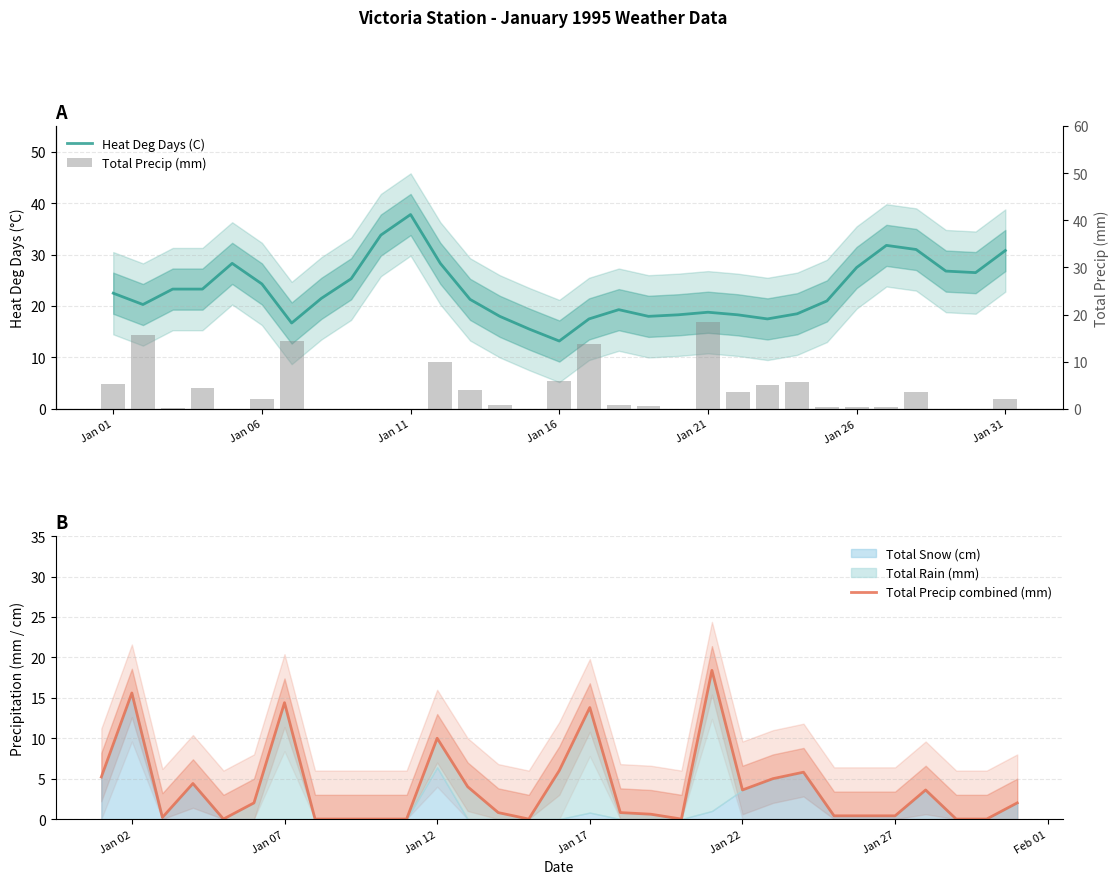

Reading right to left, what are all the values shown in this chart?

Heat Deg Days (C): 30.8	26.5	26.8	31.0	31.8	27.5	21.0	18.5	17.5	18.3	18.8	18.3	18.0	19.3	17.5	13.2	15.5	18.0	21.3	28.3	37.8	33.8	25.3	21.5	16.7	24.3	28.3	23.3	23.3	20.3	22.5
Total Precip combined (mm): 2.0	0.0	0.0	3.6	0.4	0.4	0.4	5.8	5.0	3.6	18.4	0.0	0.6	0.8	13.8	6.0	0.0	0.8	4.0	10.0	0.0	0.0	0.0	0.0	14.4	2.0	0.0	4.4	0.2	15.6	5.2
Total Precip (mm): 2.0	0.0	0.0	3.6	0.4	0.4	0.4	5.8	5.0	3.6	18.4	0.0	0.6	0.8	13.8	6.0	0.0	0.8	4.0	10.0	0.0	0.0	0.0	0.0	14.4	2.0	0.0	4.4	0.2	15.6	5.2